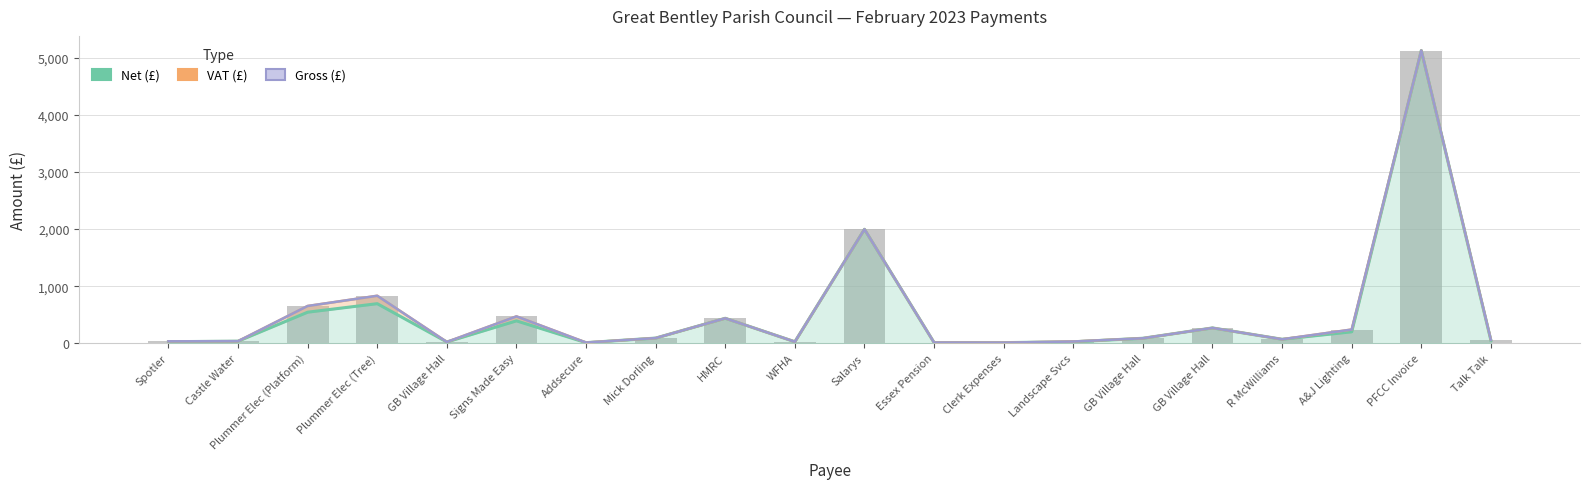

What is the label of the 12th bar from the right?

HMRC